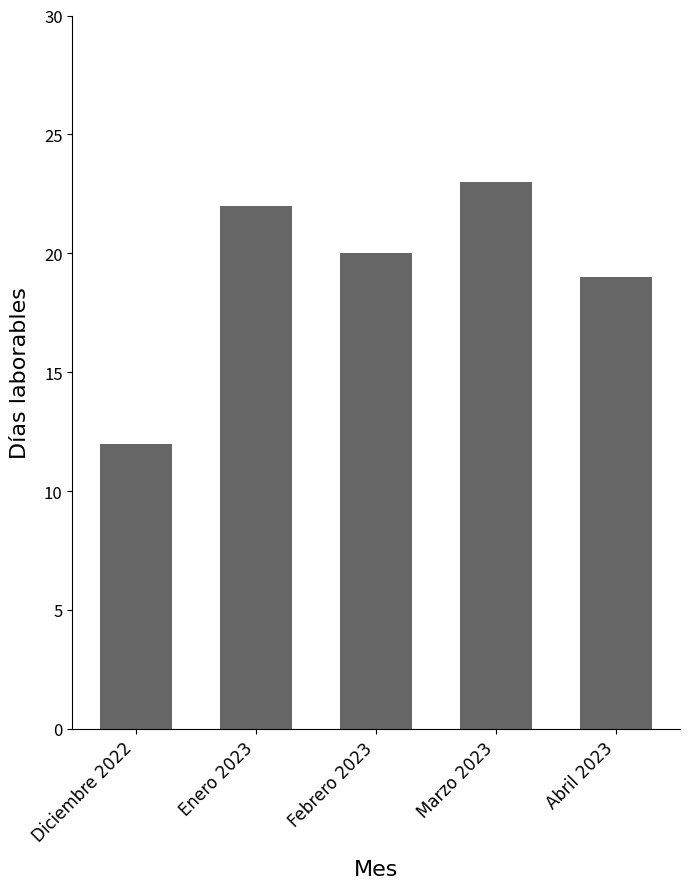

List the labels in order of value, smallest first.

Diciembre 2022, Abril 2023, Febrero 2023, Enero 2023, Marzo 2023